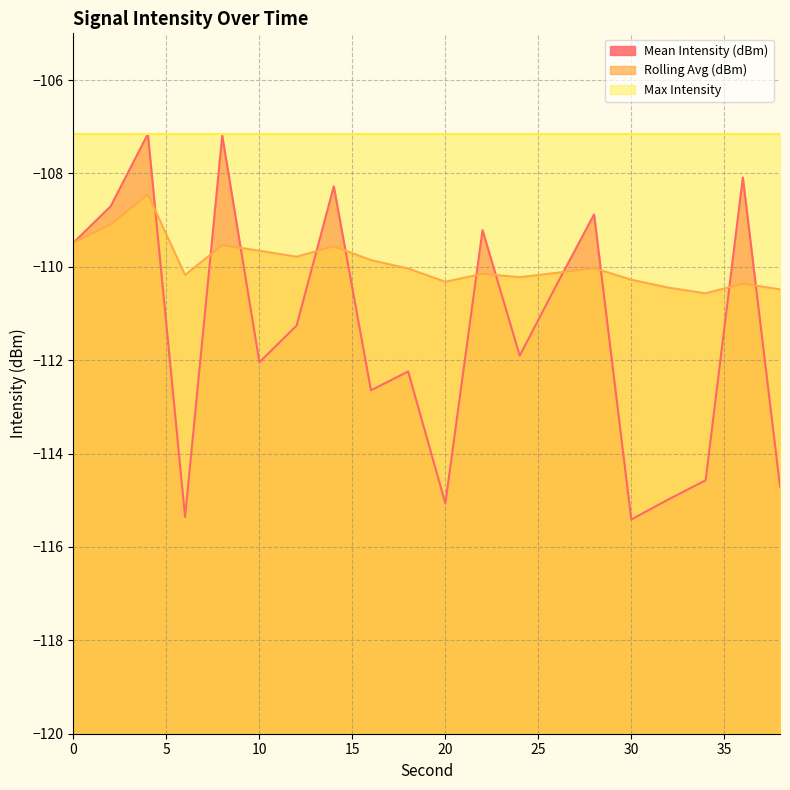

What are all the series names shown in the legend?

Mean Intensity (dBm), Rolling Avg (dBm), Max Intensity